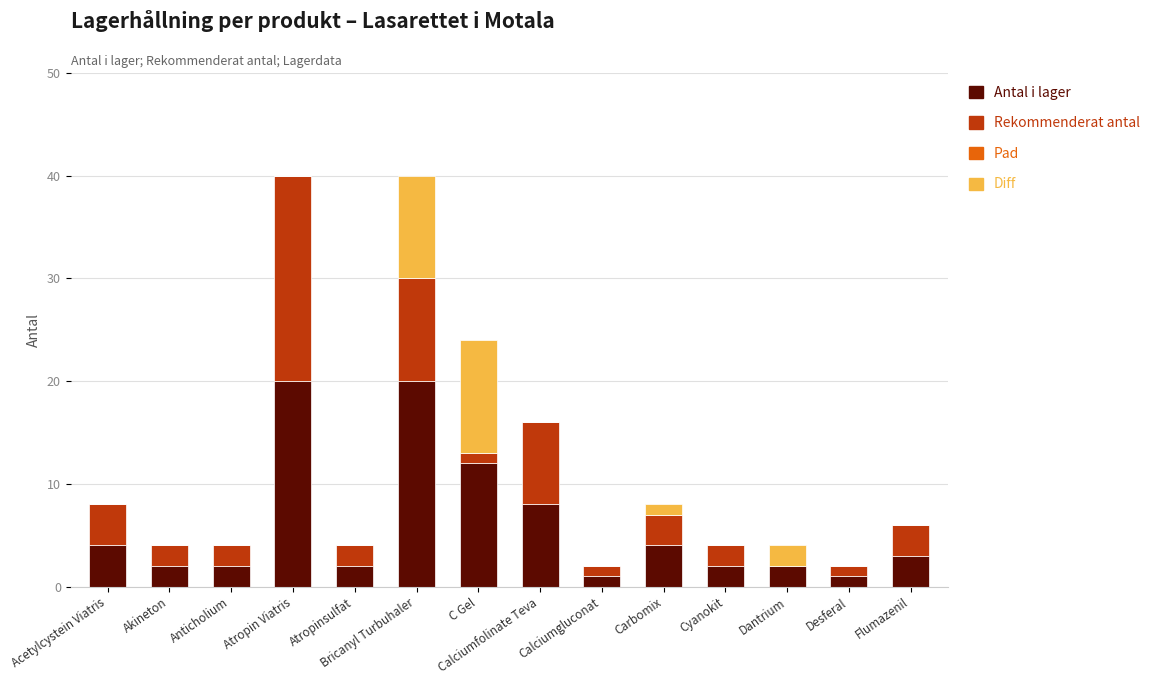

What is the total value across all series at Atropinsulfat?

4